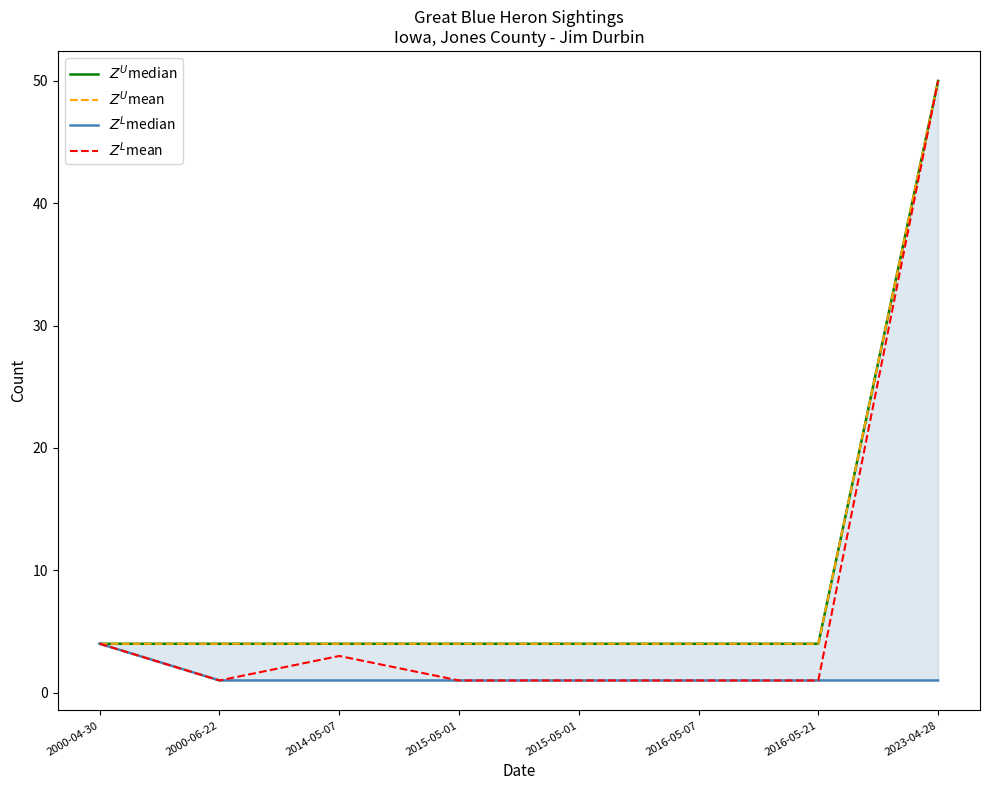

True or false: $Z^L$median has more than 1 interior local peaks.

False